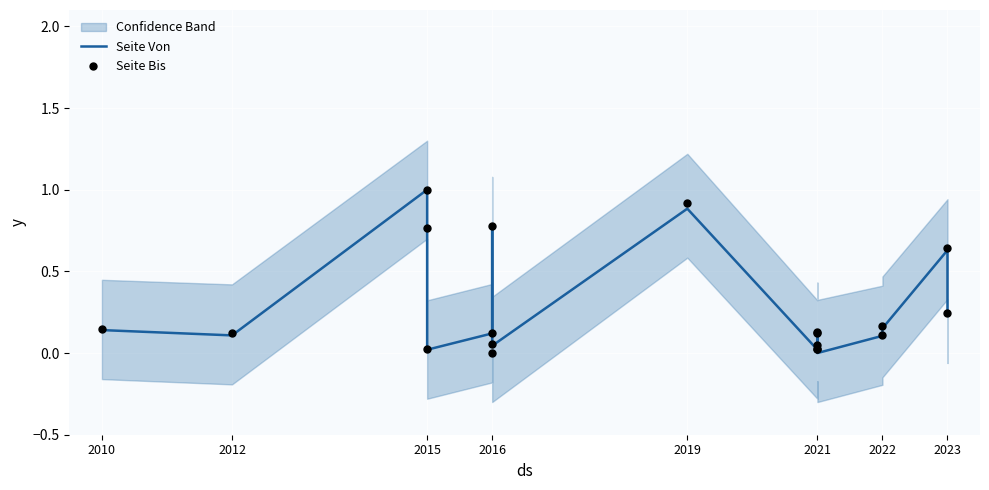

At which category is the sum across all series the highest?

2015